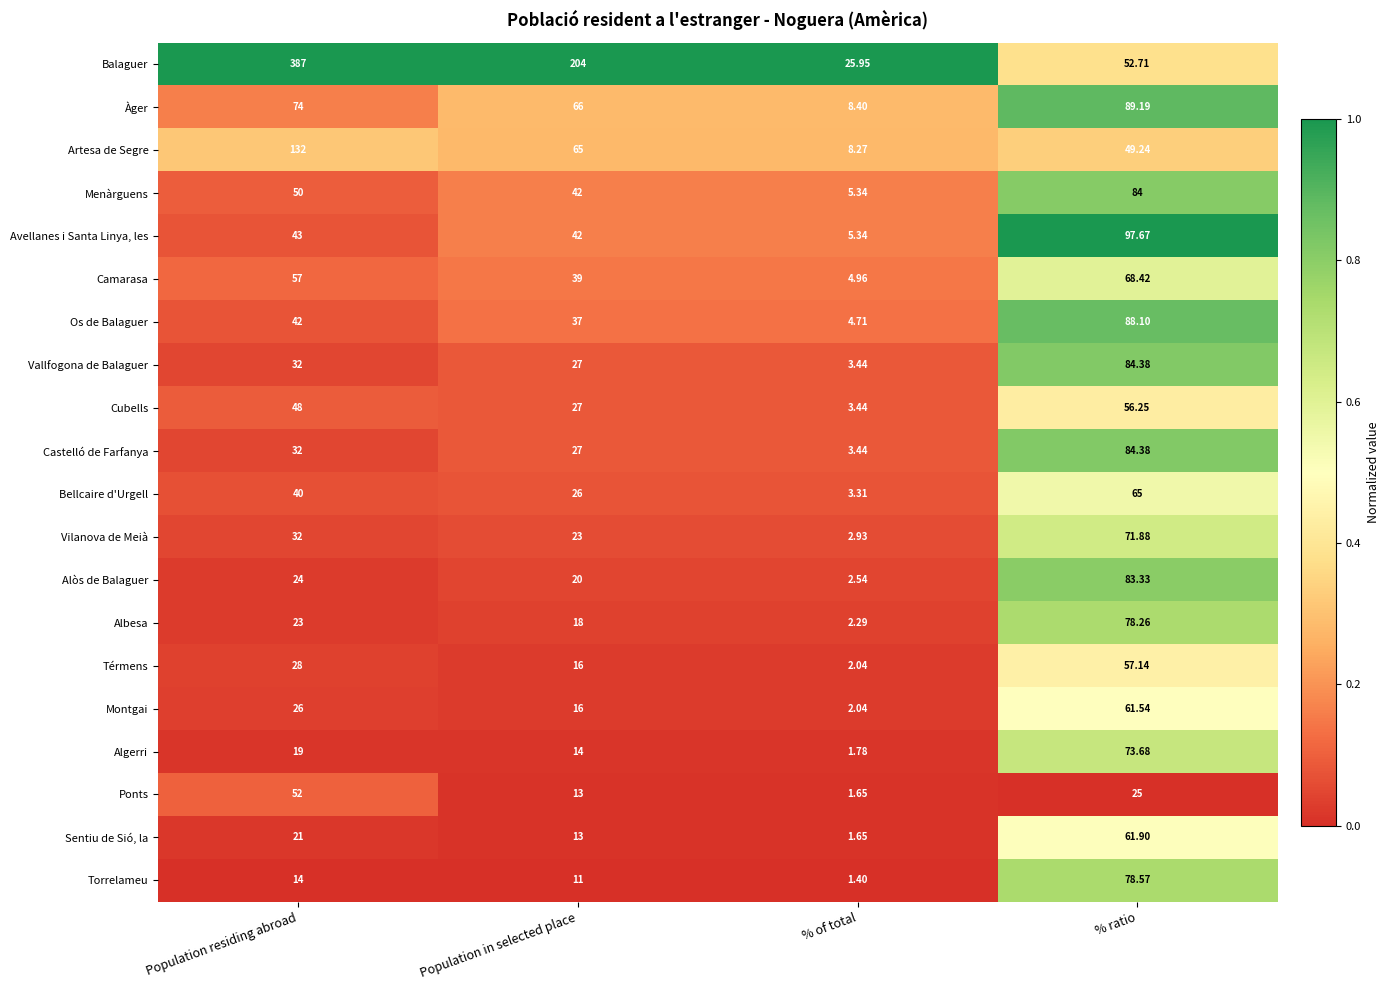

What is the total value across all series at Population in selected place?

746.0